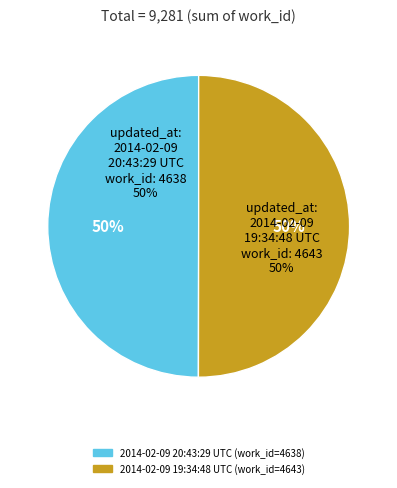

Between 2014-02-09 19:34:48 UTC and 2014-02-09 20:43:29 UTC, which is larger?

2014-02-09 19:34:48 UTC